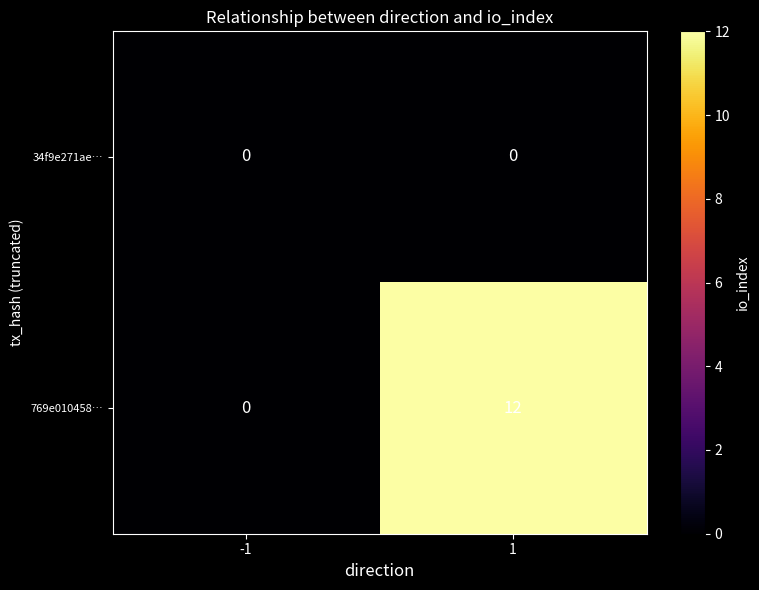

What is the maximum value shown in the chart?

12